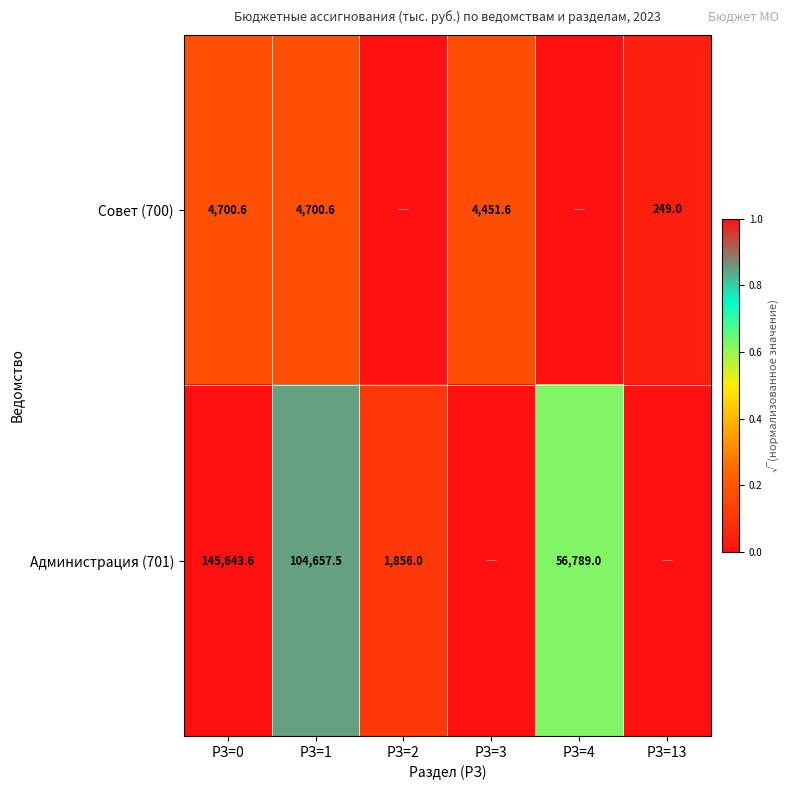

Is it true that Совет (700) equals 4700.6 at РЗ=1?

True